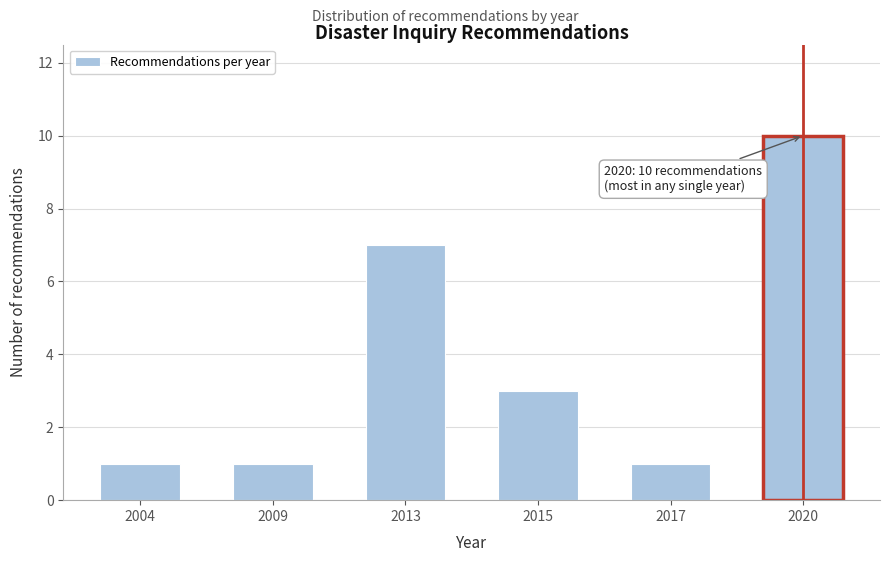

Reading left to right, transcribe all the data shown in this chart.

1	1	7	3	1	10